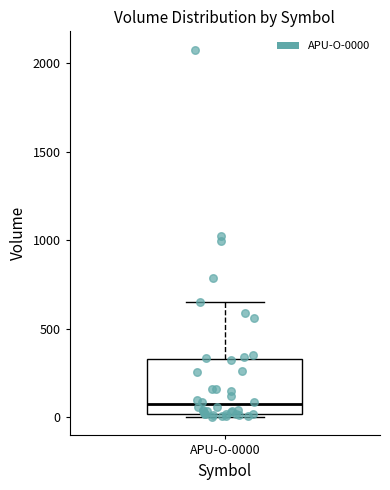

Transcribe this box plot: give where the median line is, the range the box spans, and where the two whiskers end, as read against the y-axis. The values are not printed on the chart, so give them approximately, as read against the axis.

median 50, box 0 to 350, whiskers 0 (just below the box's lower edge) to 650